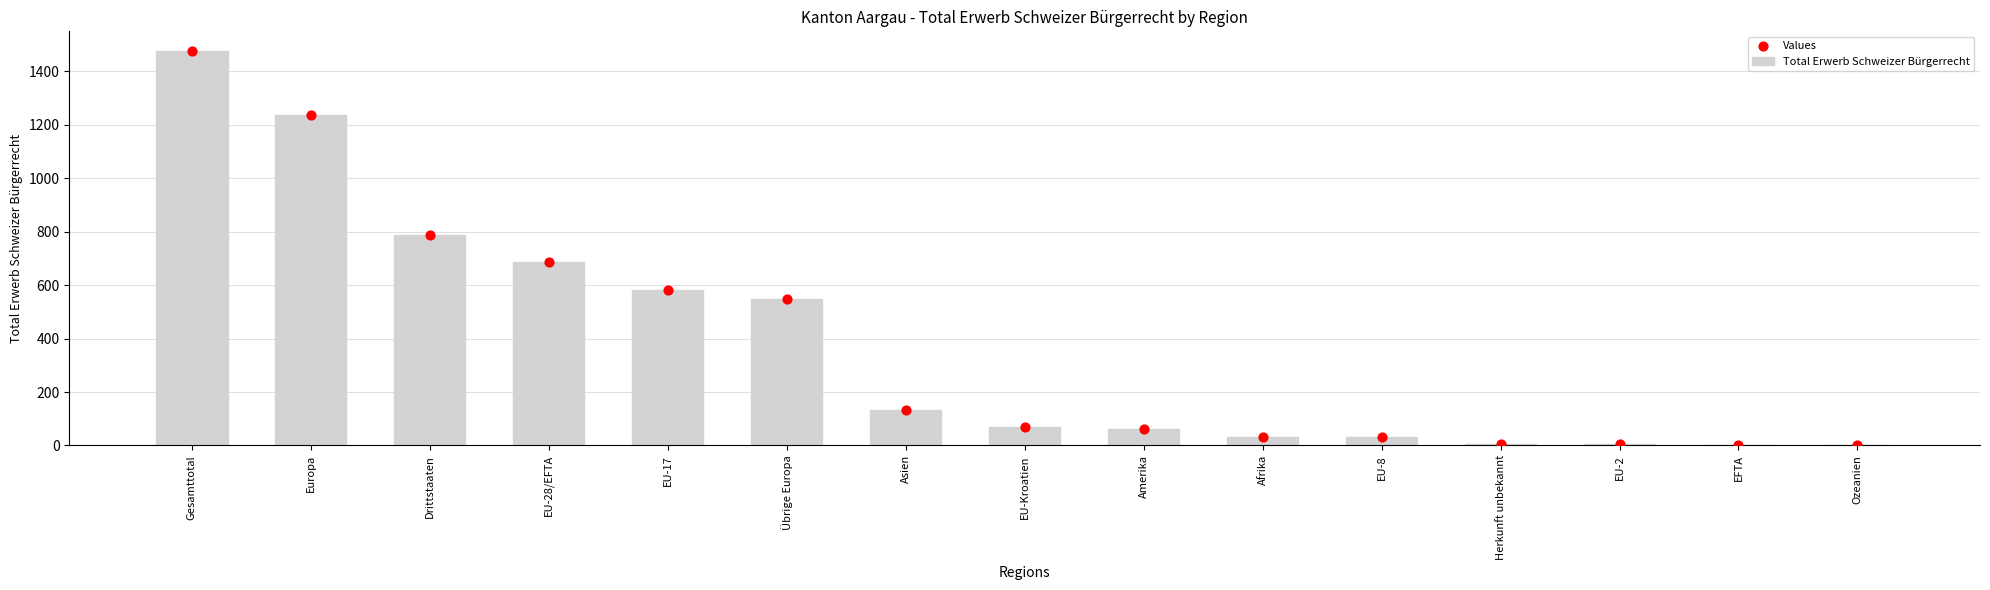

What are all the series names shown in the legend?

Total Erwerb Schweizer Bürgerrecht, Values